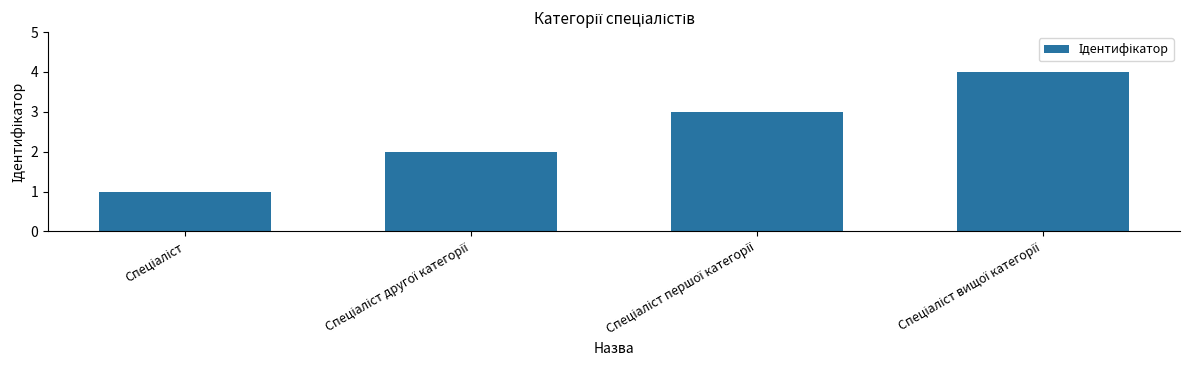

What is the difference between the maximum and minimum values?

3